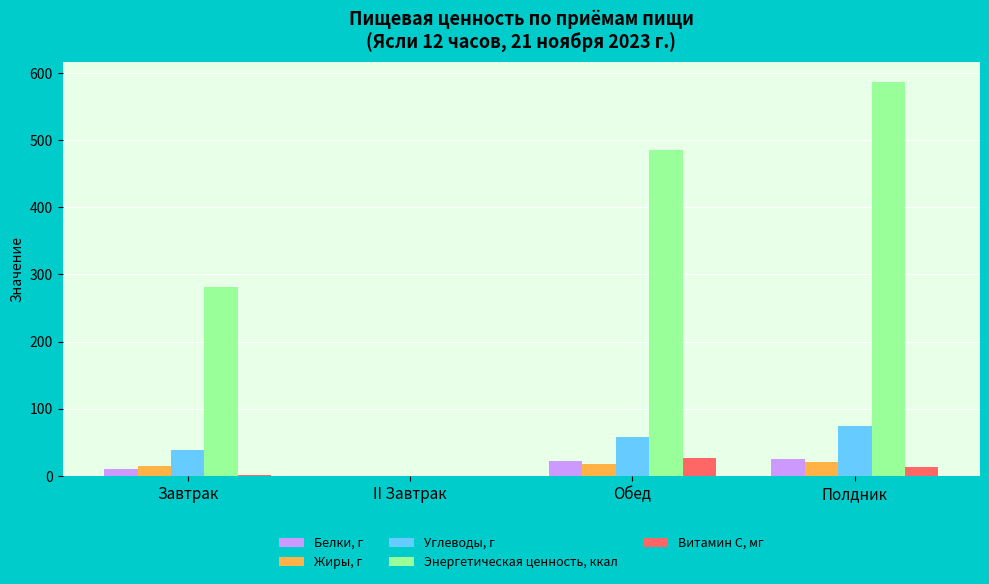

How many values in Углеводы, г are above zero?

3